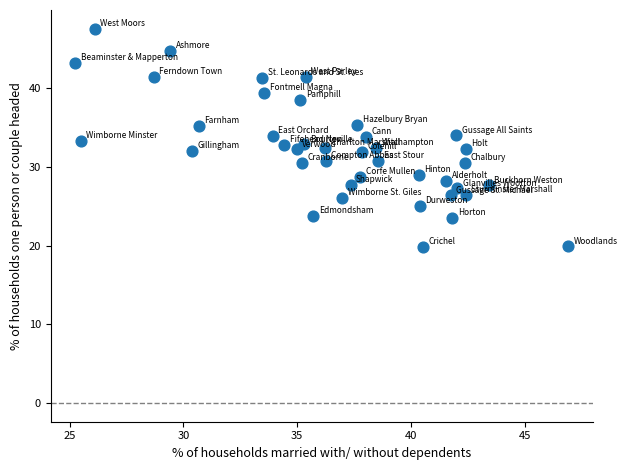

What is the range of Y values (max minus min)?

27.7